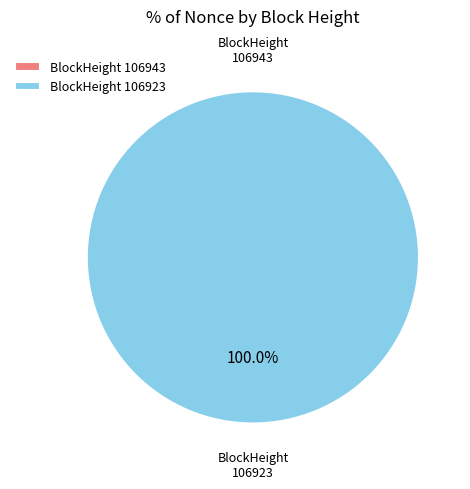

The 106943 slice represents 1% of the pie. True or false?

False